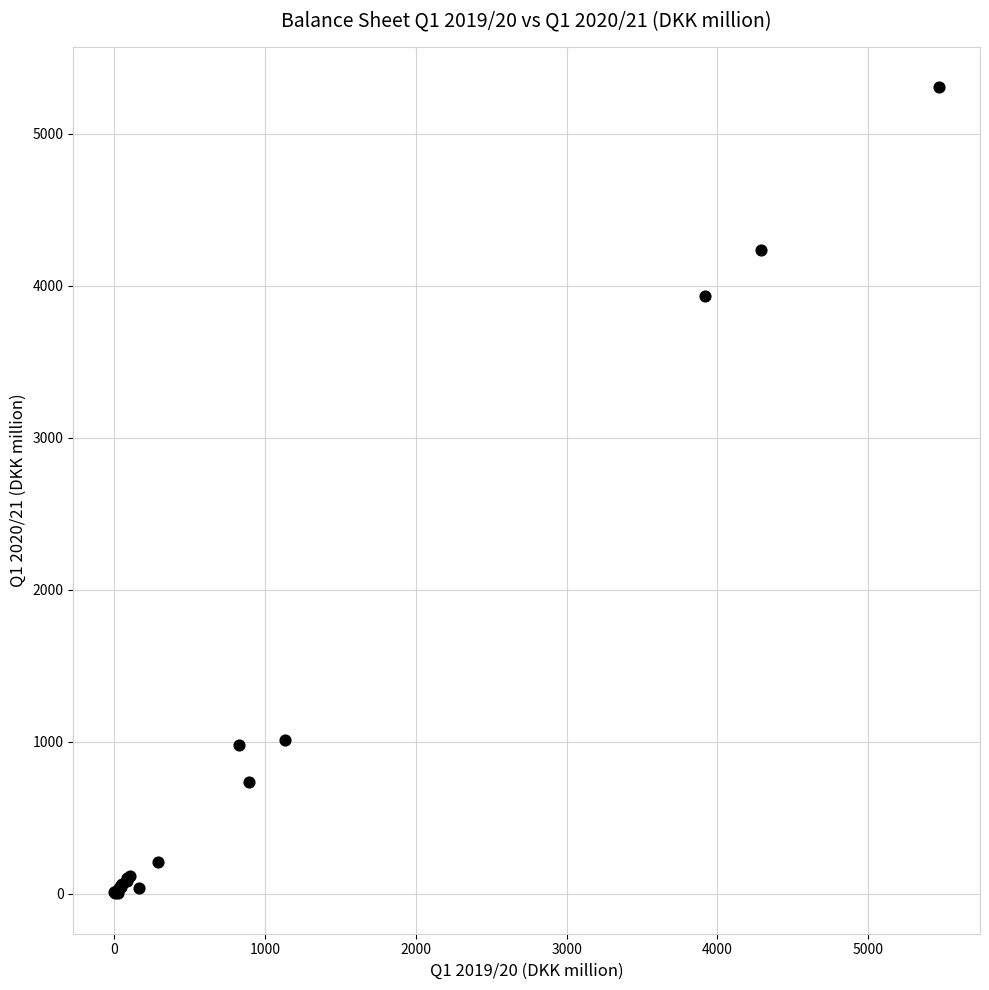

What Y value in the scatter plot is closest to 2653?

3930.6